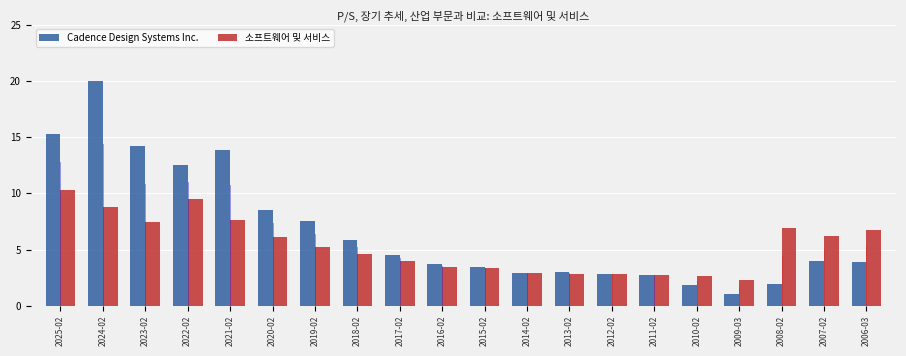

What is the total value across all series at 2025-02?

25.5